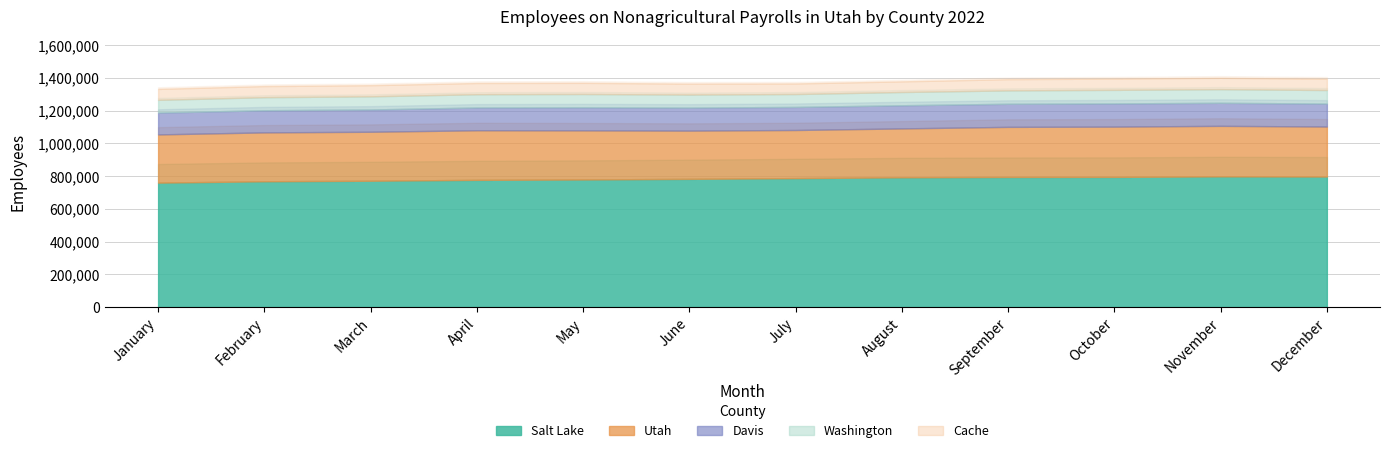

At which category is the sum across all series the highest?

November